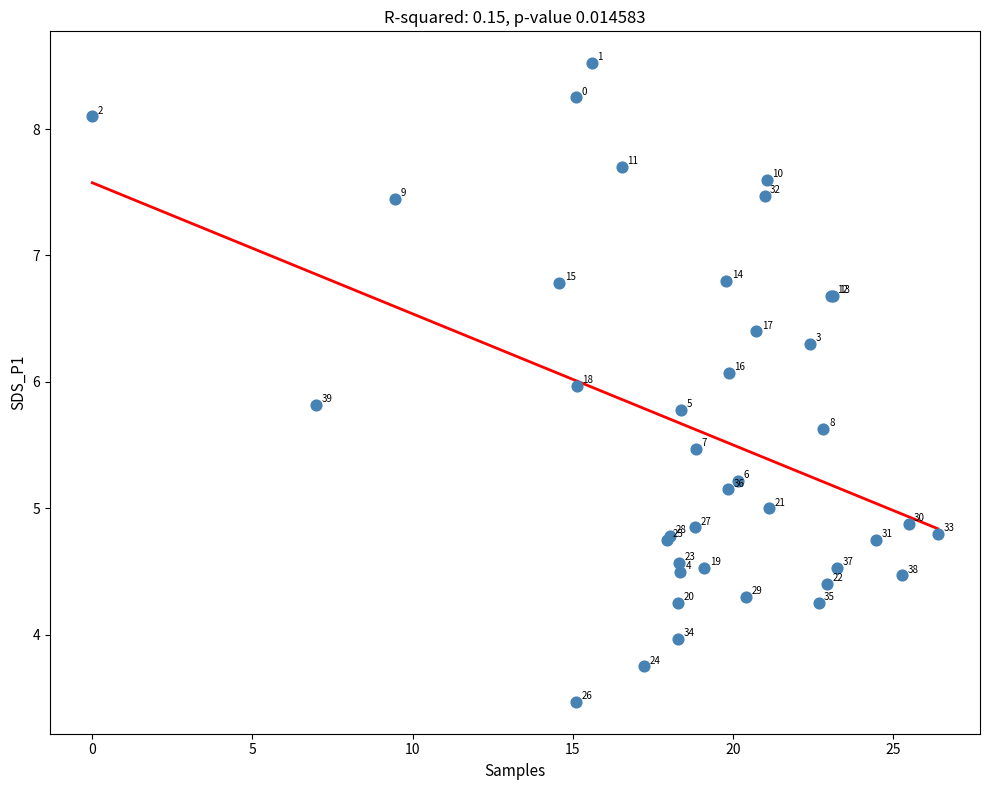

What Y value in the scatter plot is closest to 5?

5.0